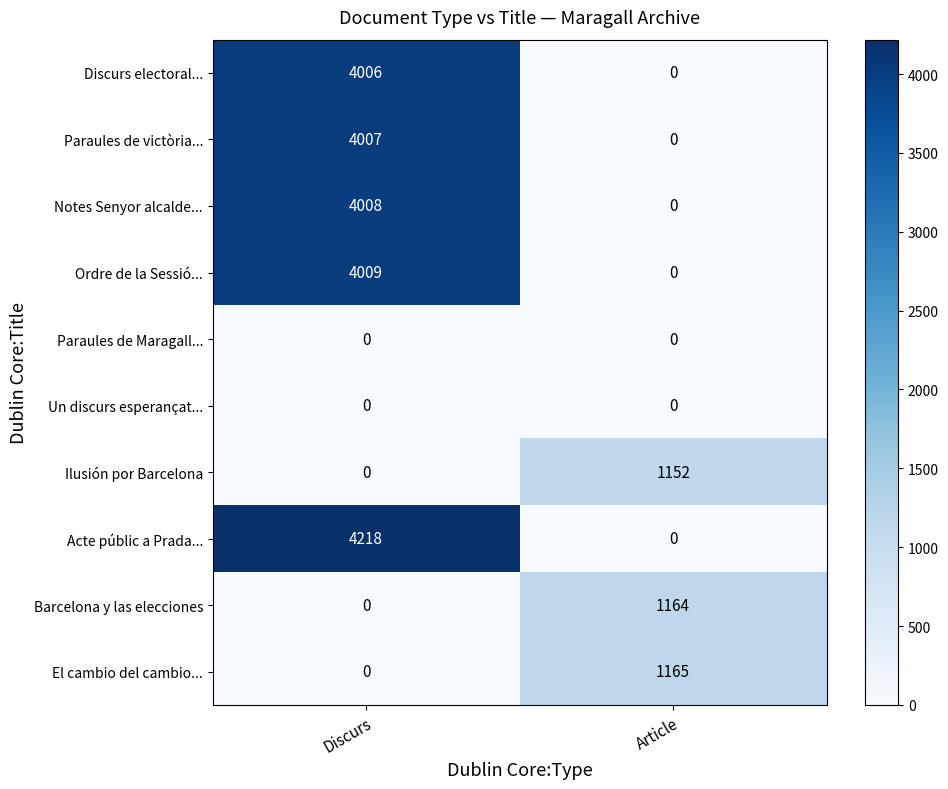

What is the sum of all Paraules de victòria... values?

4007